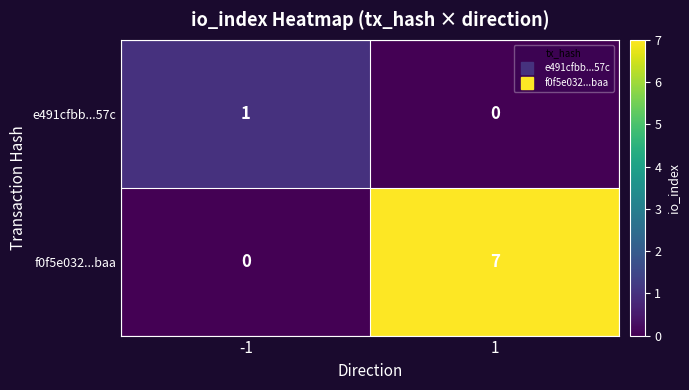

What is the total value across all series at 1?

7